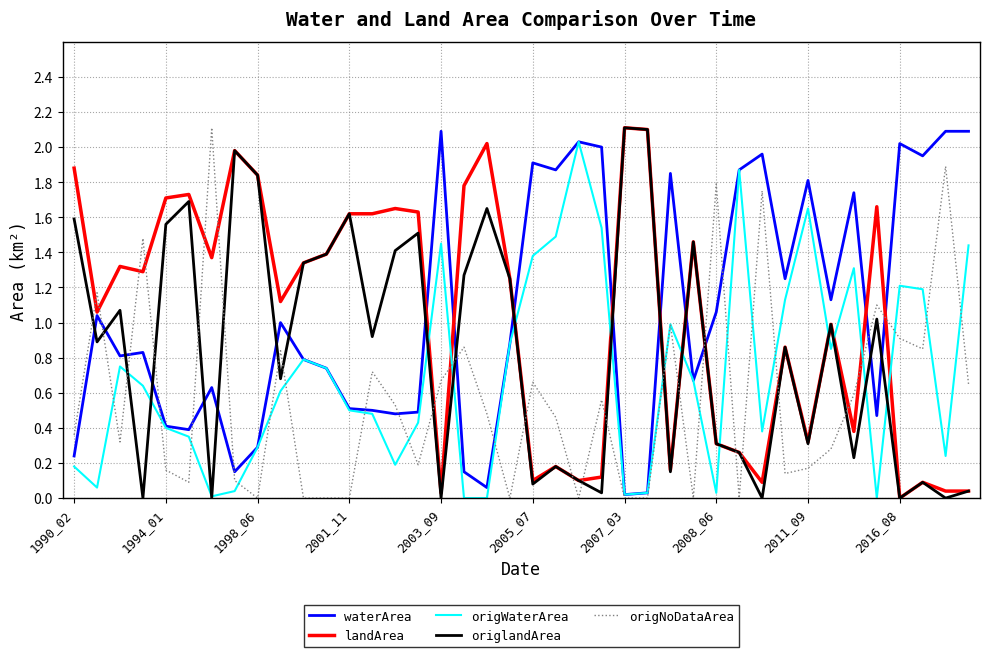

True or false: origWaterArea and landArea intersect in this chart.

True